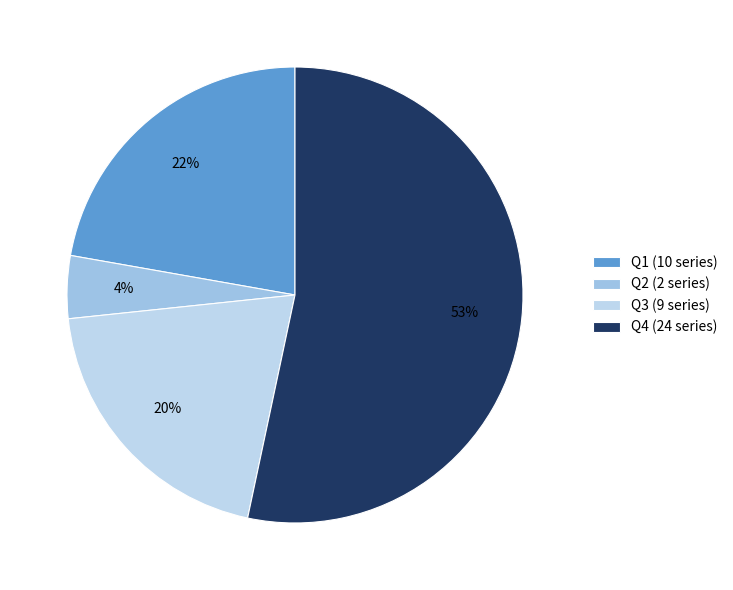

Count the number of slices in the pie.

4